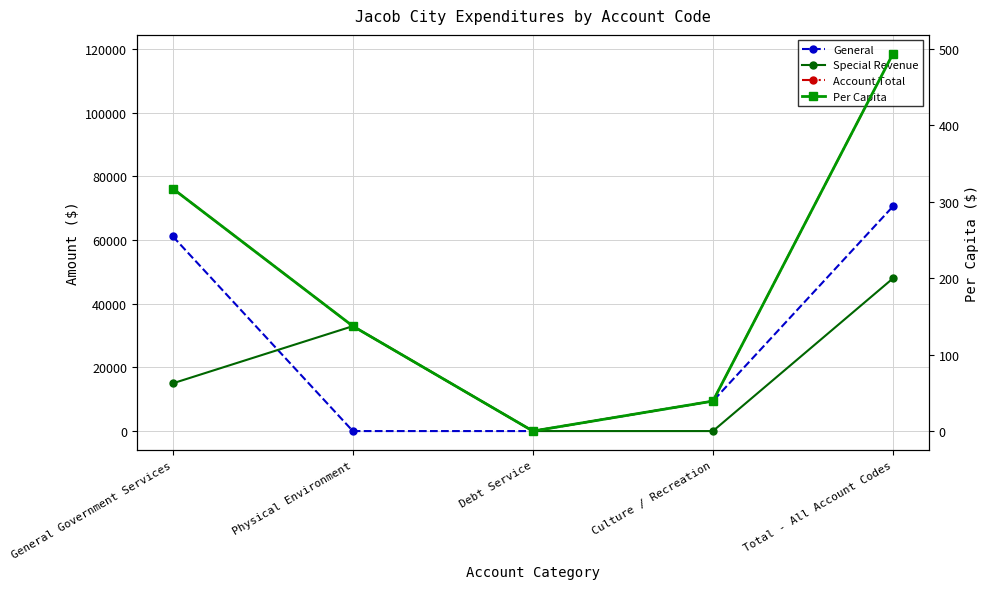

True or false: Account Total and General cross at least once.

False